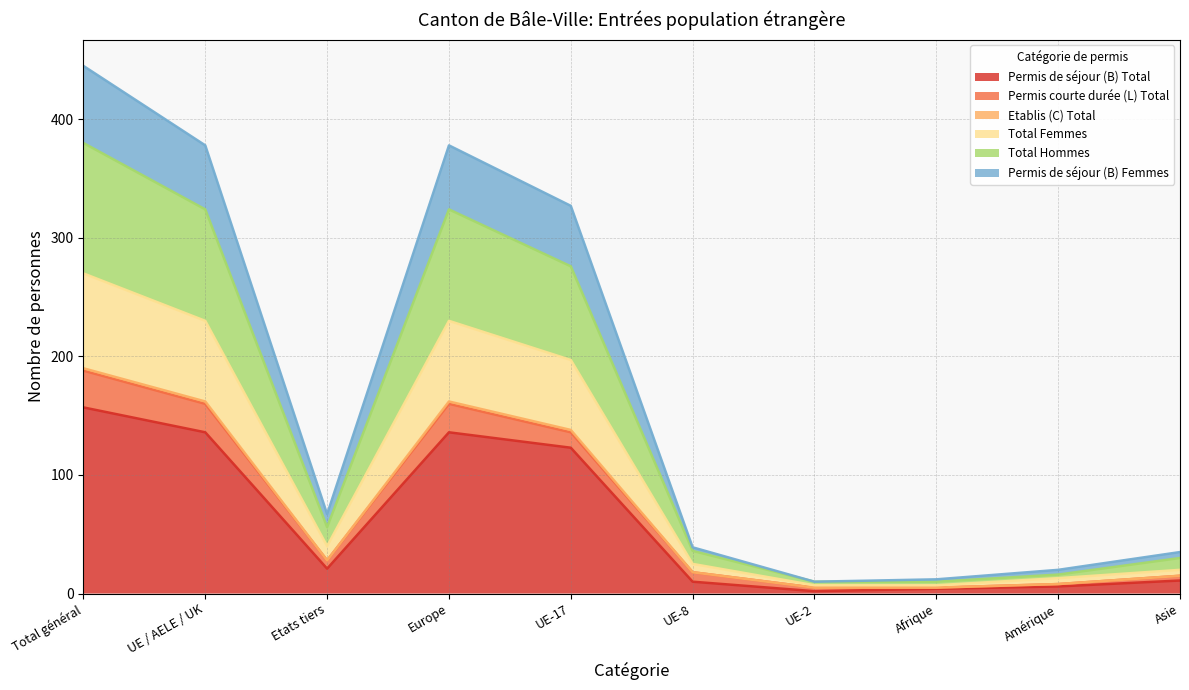

How many interior local peaks does the Total Hommes series have?

1